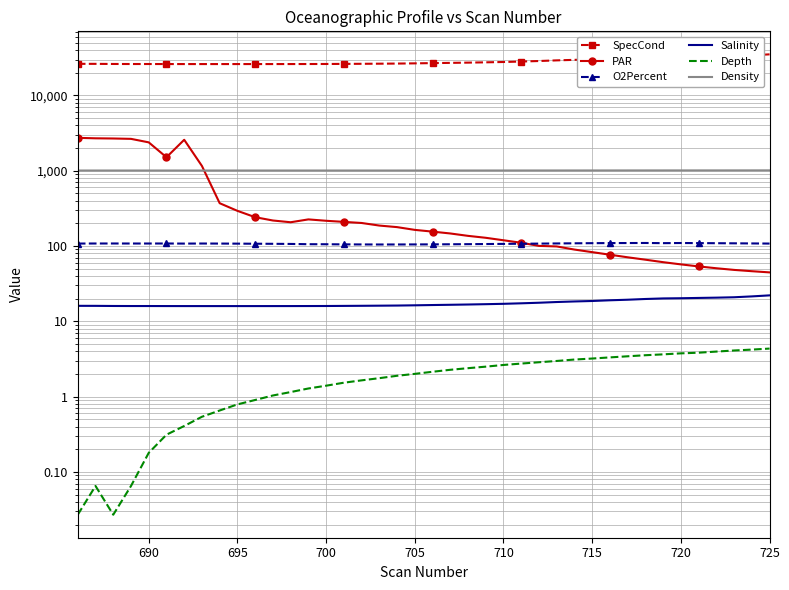

True or false: Depth and O2Percent intersect in this chart.

False